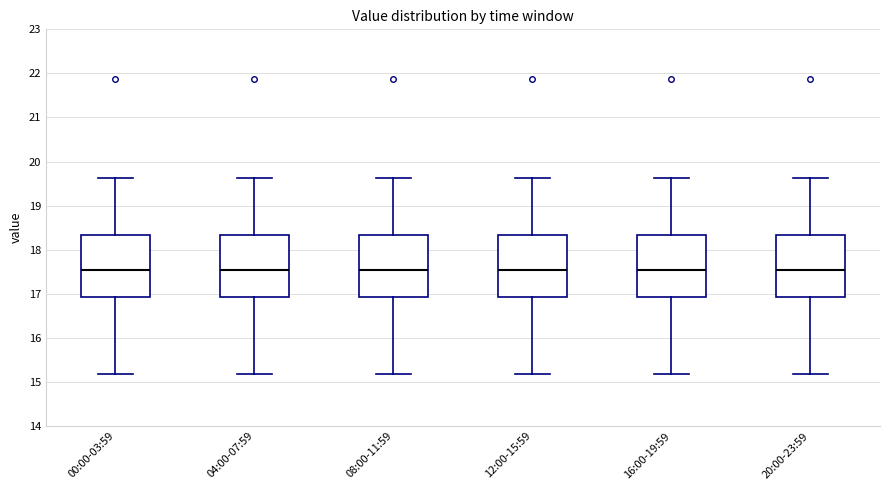

Reading left to right, transcribe this box plot: for each box, give where its median line is, the range the box spans, and where its two whiskers end, as read against the y-axis. The values are not printed on the chart, so give them approximately, as read against the axis.

00:00-03:59: median 17.6, box 16.9 to 18.3, whiskers 15.2 to 19.6
04:00-07:59: median 17.6, box 16.9 to 18.3, whiskers 15.2 to 19.6
08:00-11:59: median 17.6, box 16.9 to 18.3, whiskers 15.2 to 19.6
12:00-15:59: median 17.6, box 16.9 to 18.3, whiskers 15.2 to 19.6
16:00-19:59: median 17.6, box 16.9 to 18.3, whiskers 15.2 to 19.6
20:00-23:59: median 17.6, box 16.9 to 18.3, whiskers 15.2 to 19.6